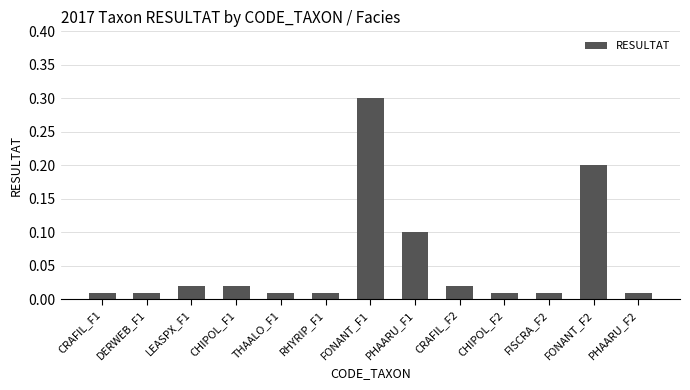

At which category does the chart reach its peak across all series?

FONANT_F1